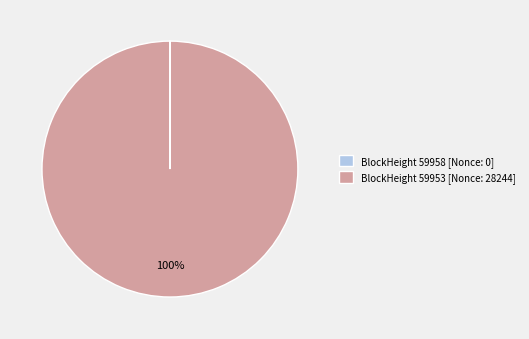

The BlockHeight 59953 [Nonce: 28244] slice represents 100% of the pie. True or false?

True